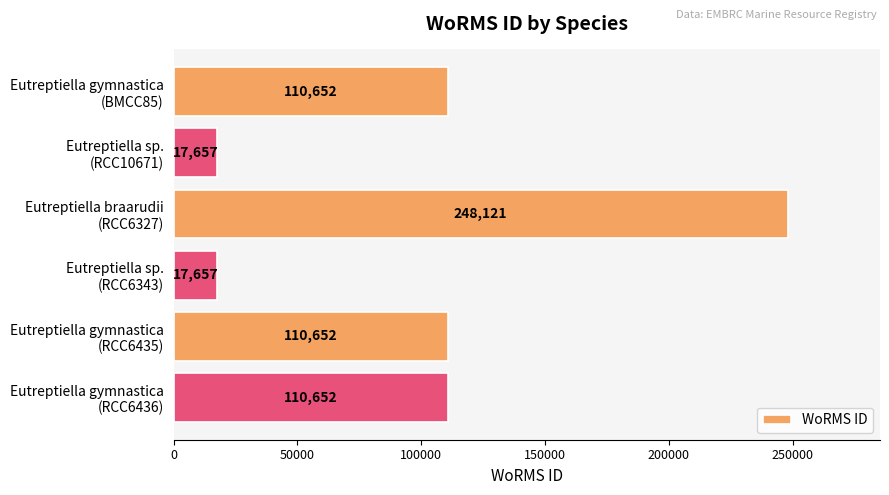

What is the smallest value displayed?

17657